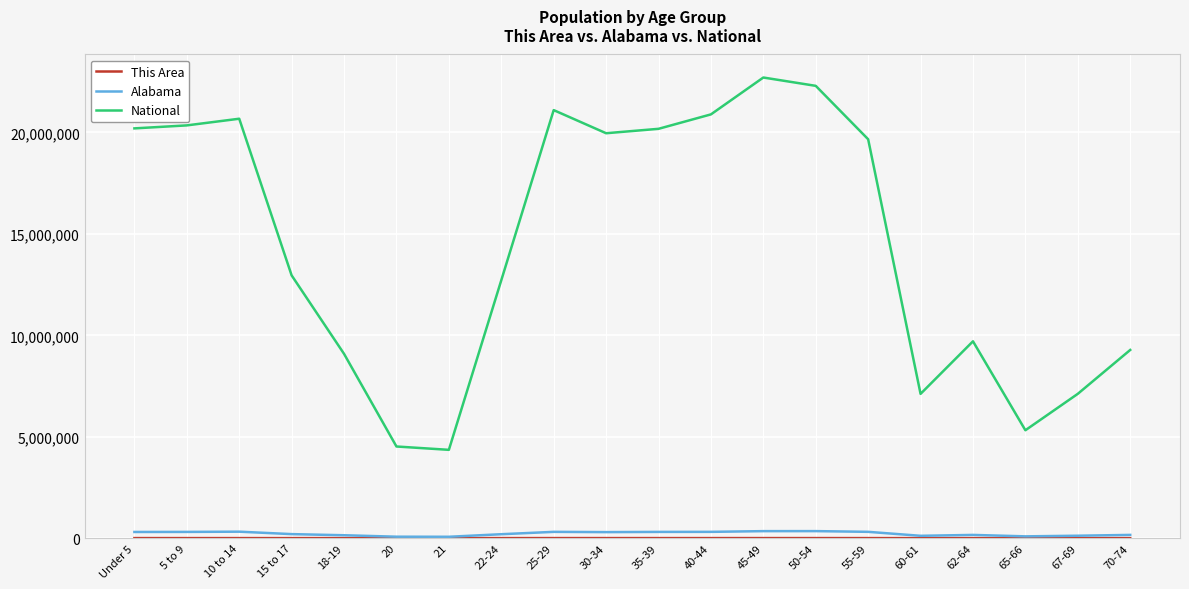

Which series has the largest total across all categories?

National